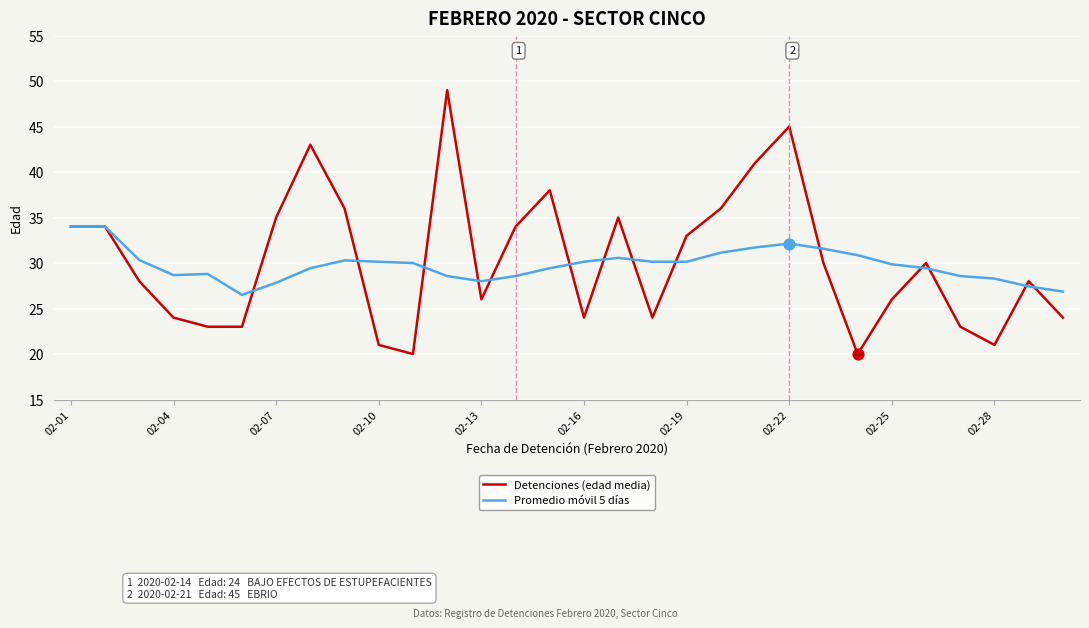

Which series has the widest spread of values?

Detenciones (edad media)